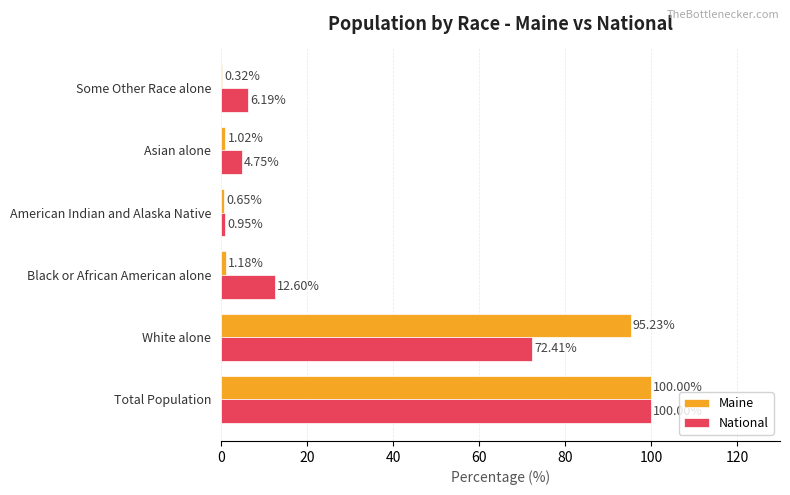

At which label is National closest to 50?

White alone